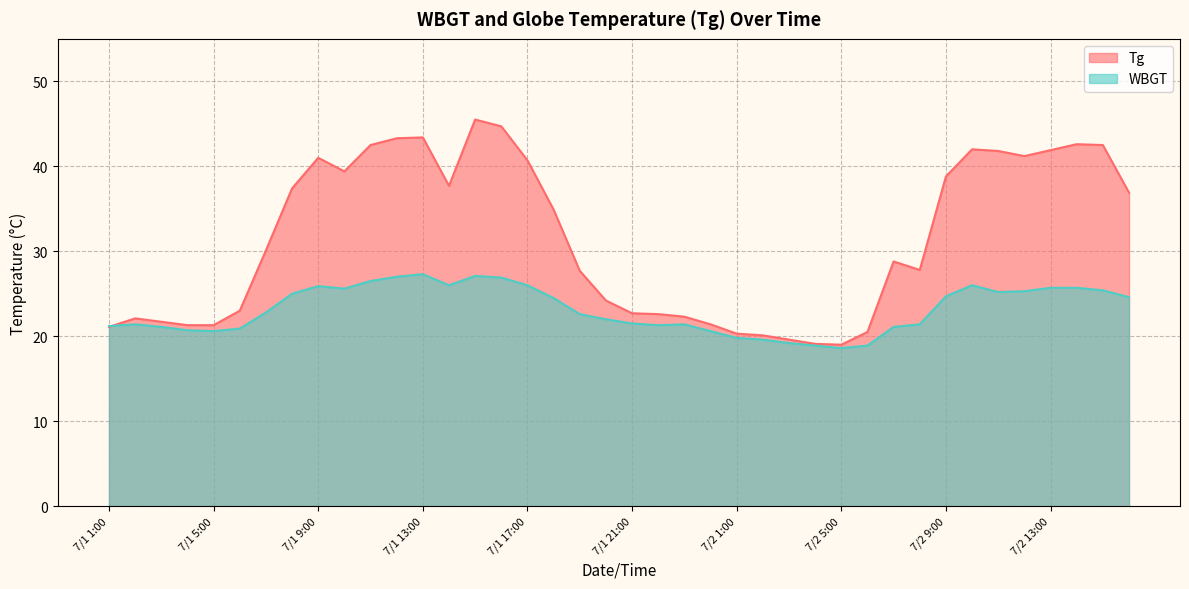

At which category is the sum across all series the highest?

7/1 15:00